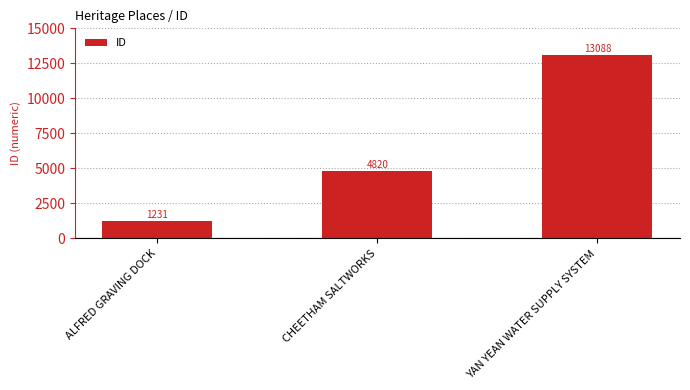

Are the bars horizontal?

No